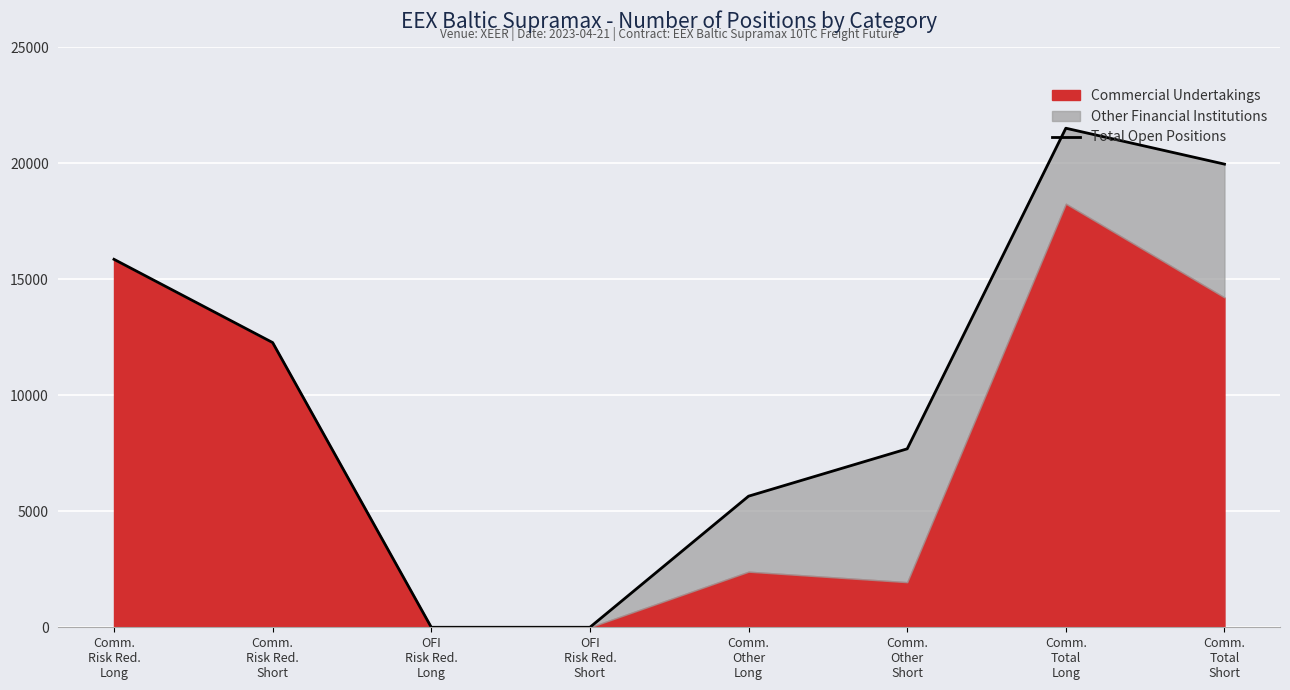

How many interior local peaks (higher than both neighbors) does the data have?

1